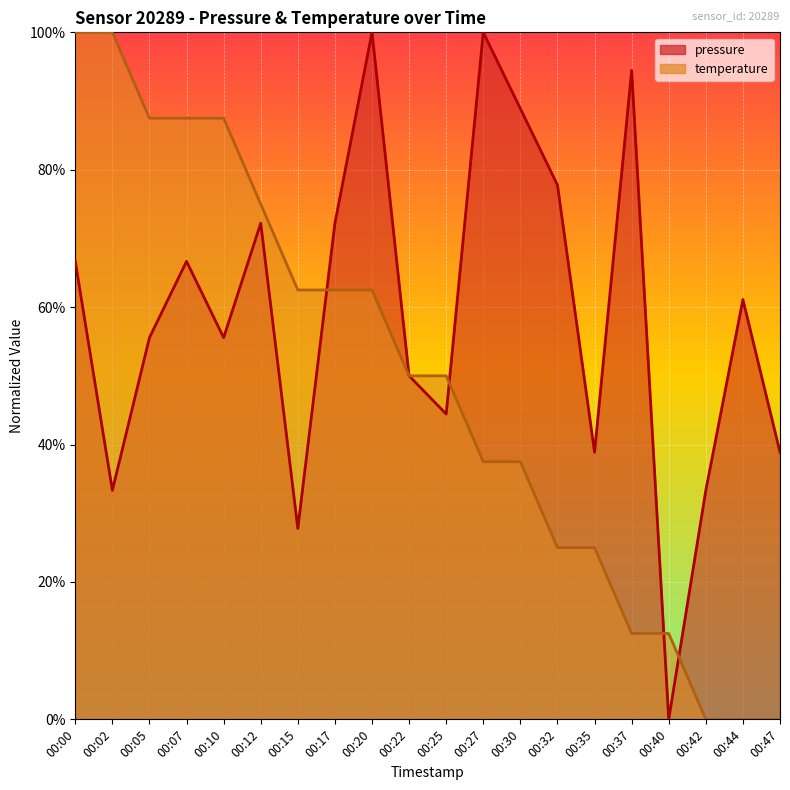

Reading right to left, what are all the values shown in this chart?

pressure: 0.4	0.6	0.3	0.0	0.9	0.4	0.8	0.9	1.0	0.4	0.5	1.0	0.7	0.3	0.7	0.6	0.7	0.6	0.3	0.7
temperature: 0.0	0.0	0.0	0.1	0.1	0.3	0.3	0.4	0.4	0.5	0.5	0.6	0.6	0.6	0.8	0.9	0.9	0.9	1.0	1.0